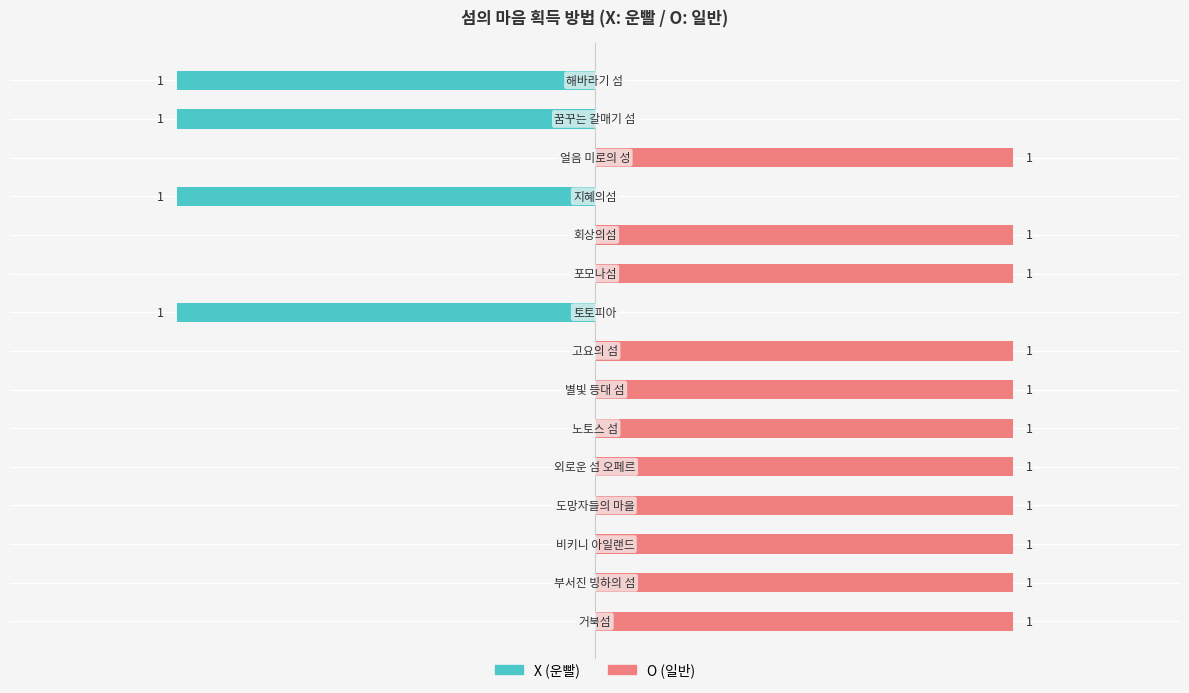

How many negative values does the X (운빨) series have?

4